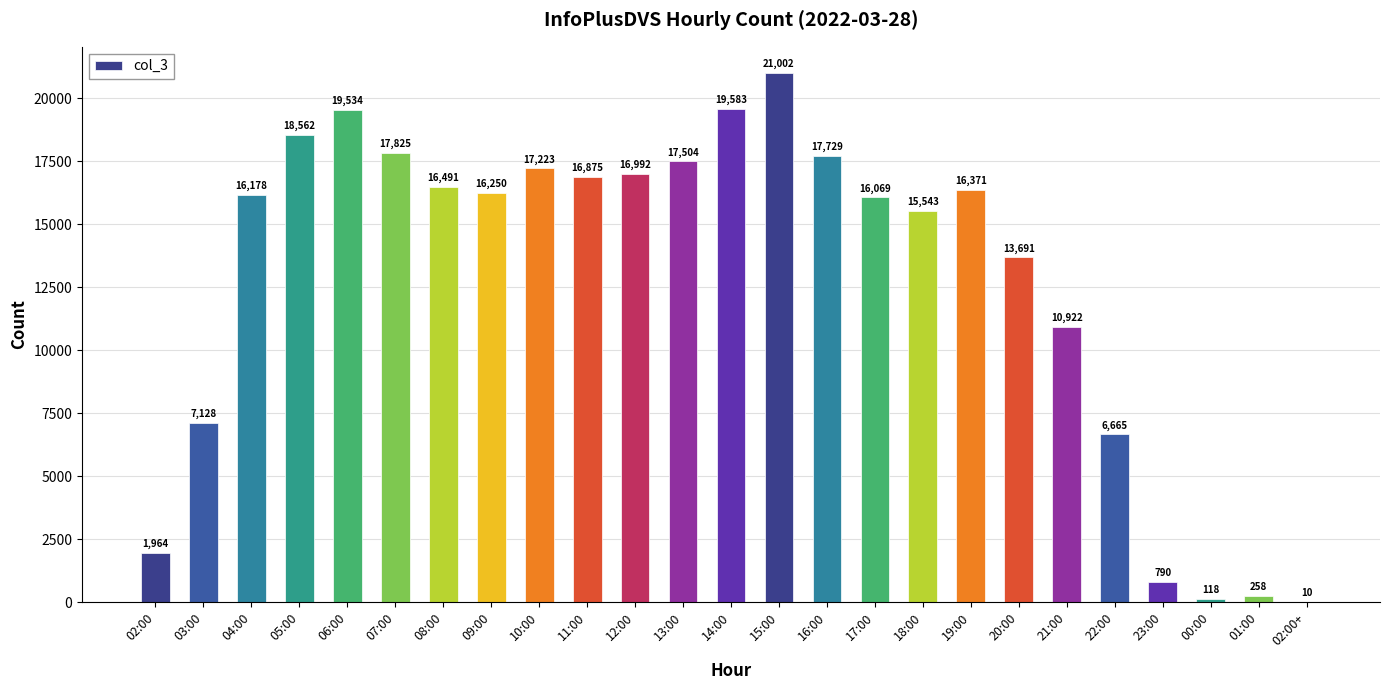

What is the change in value from 07:00 to 22:00?

-11160